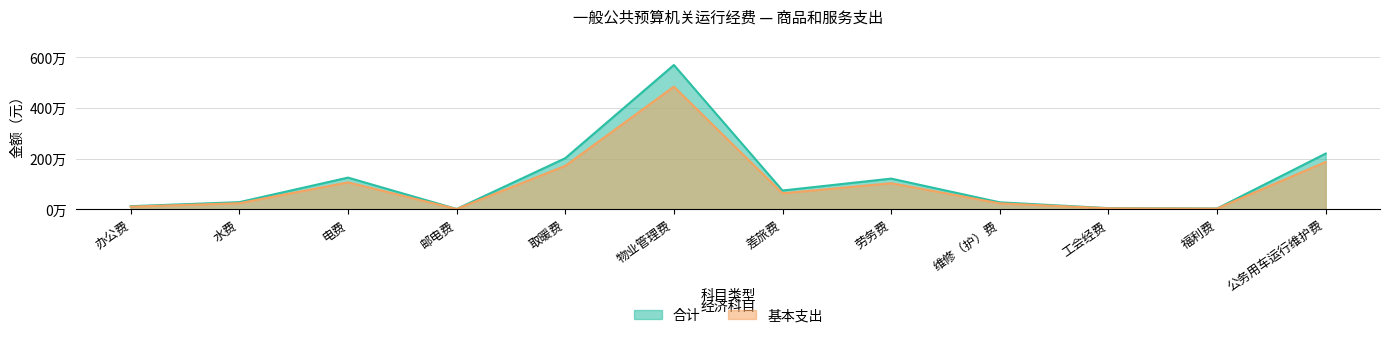

Which label corresponds to the smallest value in the chart?

邮电费